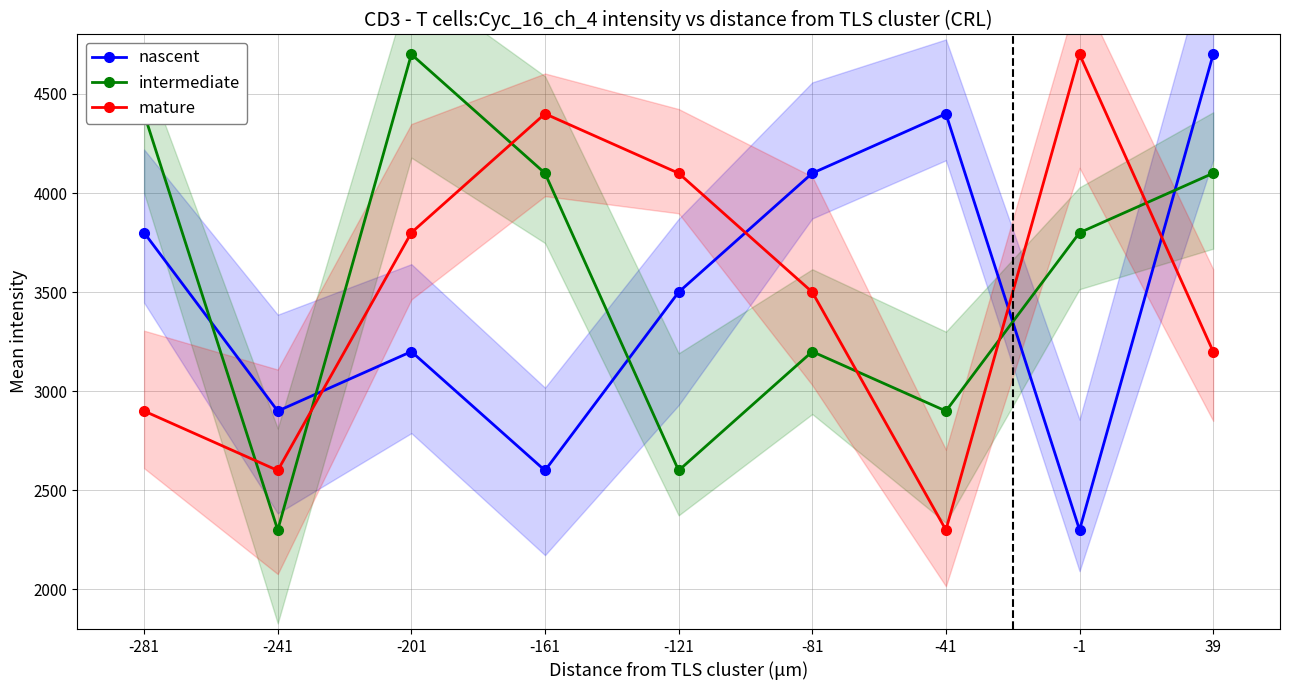

Reading left to right, transcribe all the data shown in this chart.

nascent: 3800	2900	3200	2600	3500	4100	4400	2300	4700
intermediate: 4400	2300	4700	4100	2600	3200	2900	3800	4100
mature: 2900	2600	3800	4400	4100	3500	2300	4700	3200